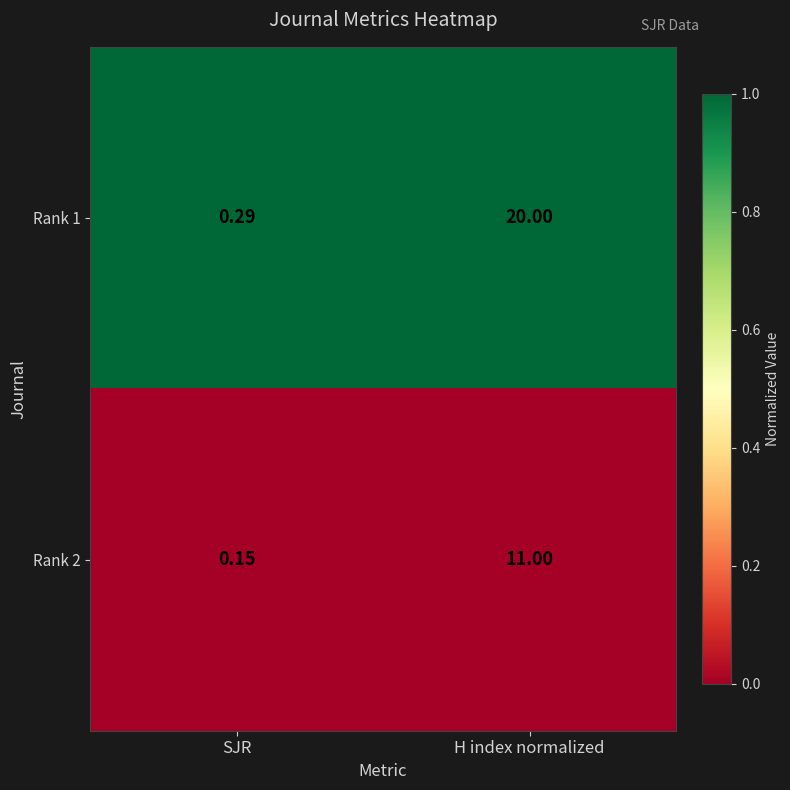

Count the number of data series in this chart.

2